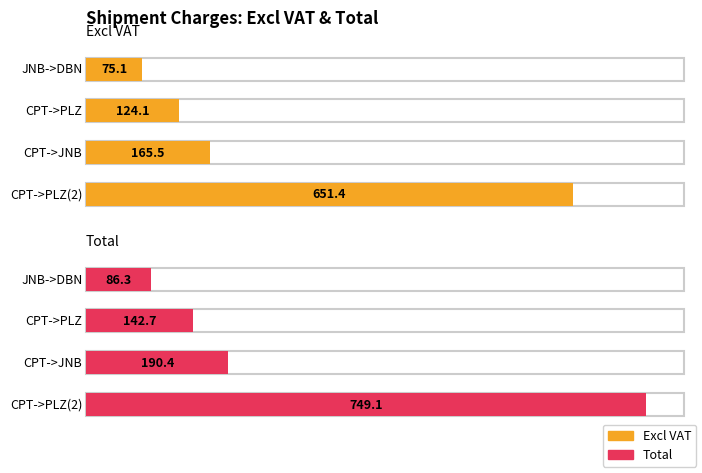

Does the chart contain any negative values?

No